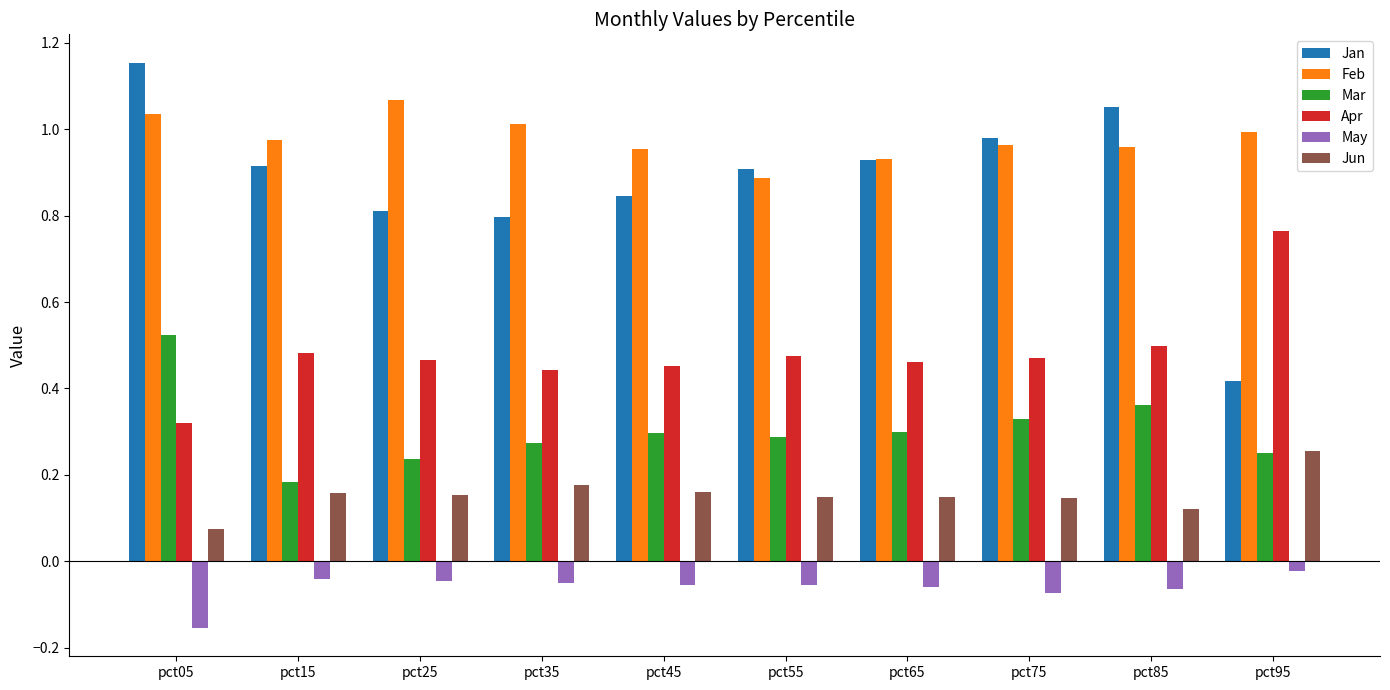

Are the bars horizontal?

No